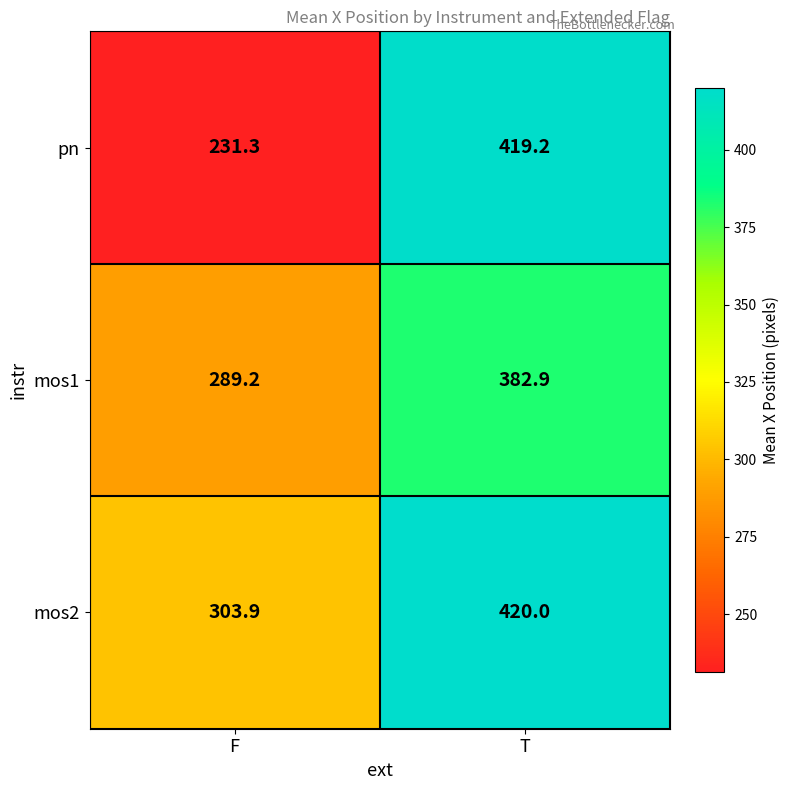

Is it true that pn equals 231.3 at F?

True